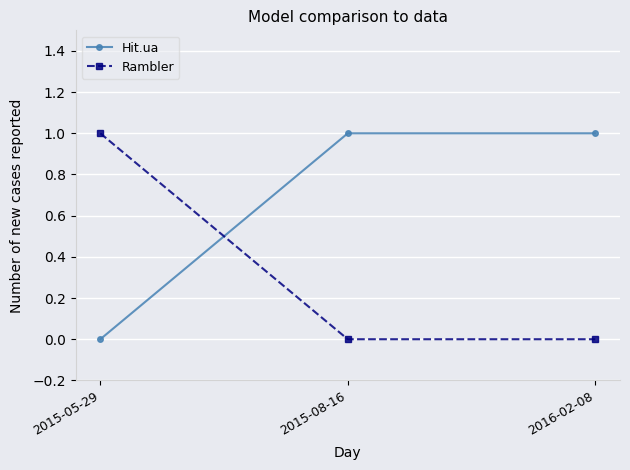

At which label does Hit.ua reach its minimum?

2015-05-29